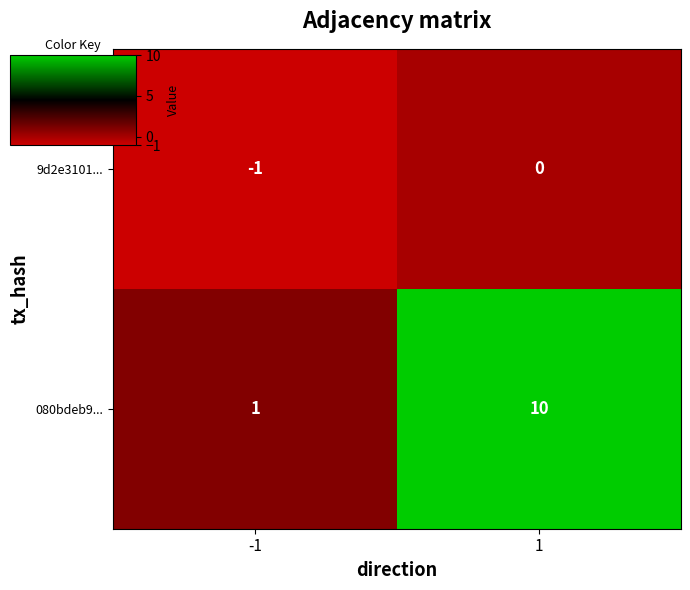

Reading left to right, transcribe all the data shown in this chart.

9d2e3101...: -1=-1	1=0
080bdeb9...: -1=1	1=10